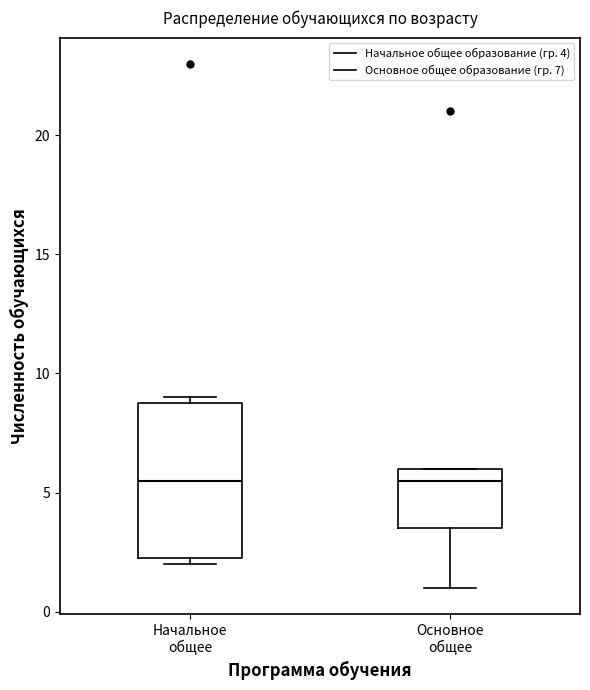

Reading left to right, read every box against the y-axis: the position of its median line, the range the box covers, and the ends of its whiskers. The values are not printed on the chart, so give them approximately, as read against the axis.

Начальное общее: median 5.5, box 2.5 to 9.0, whiskers 2.0 to 9.0 (just above the box's upper edge)
Основное общее: median 5.5, box 3.5 to 6.0, whiskers 1.0 to 6.0